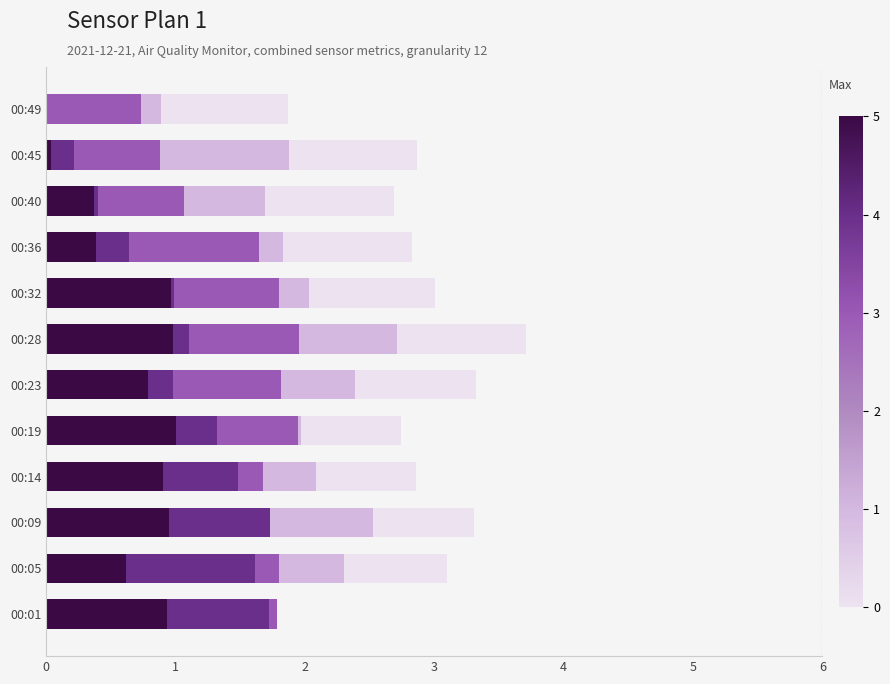

How many distinct data groups are displayed?

5